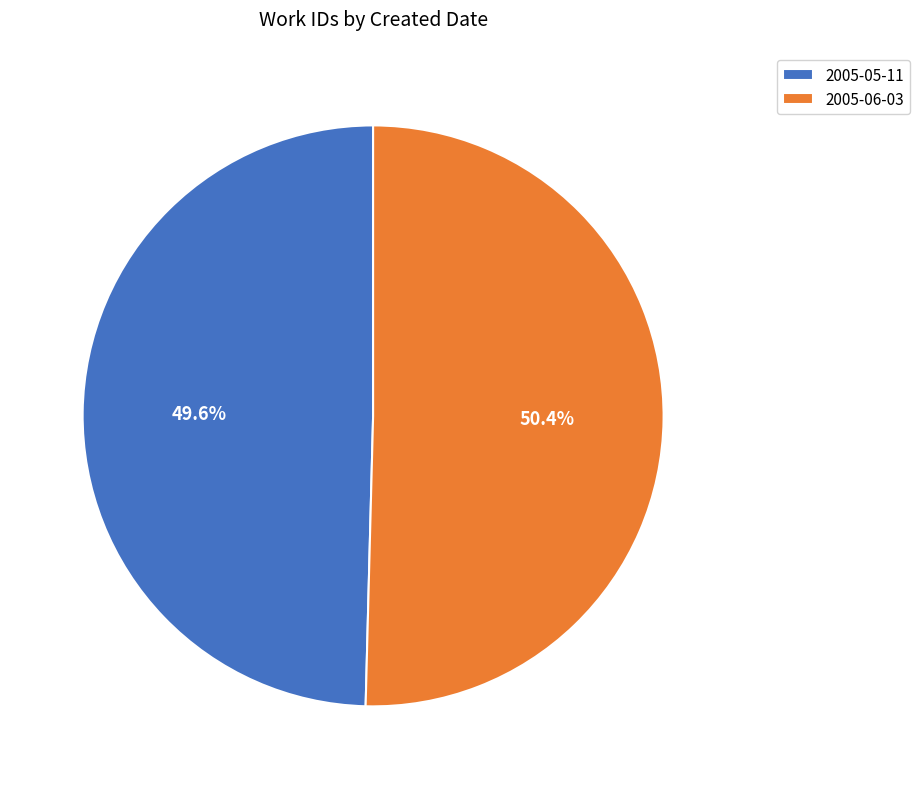

Which category has the smallest portion of the pie?

2005-05-11